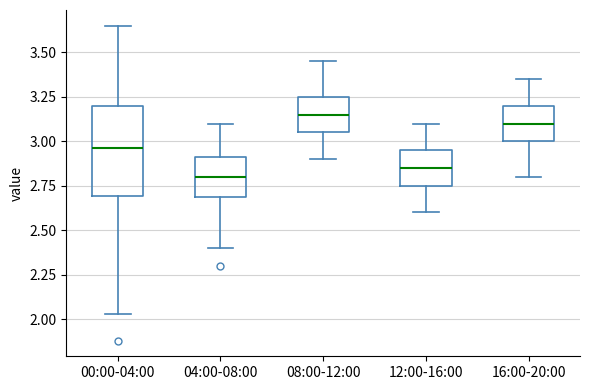

Where is the upper edge of the box for 12:00-16:00 on the y-axis? The values are not printed on the chart, so give them approximately, as read against the axis.

2.95